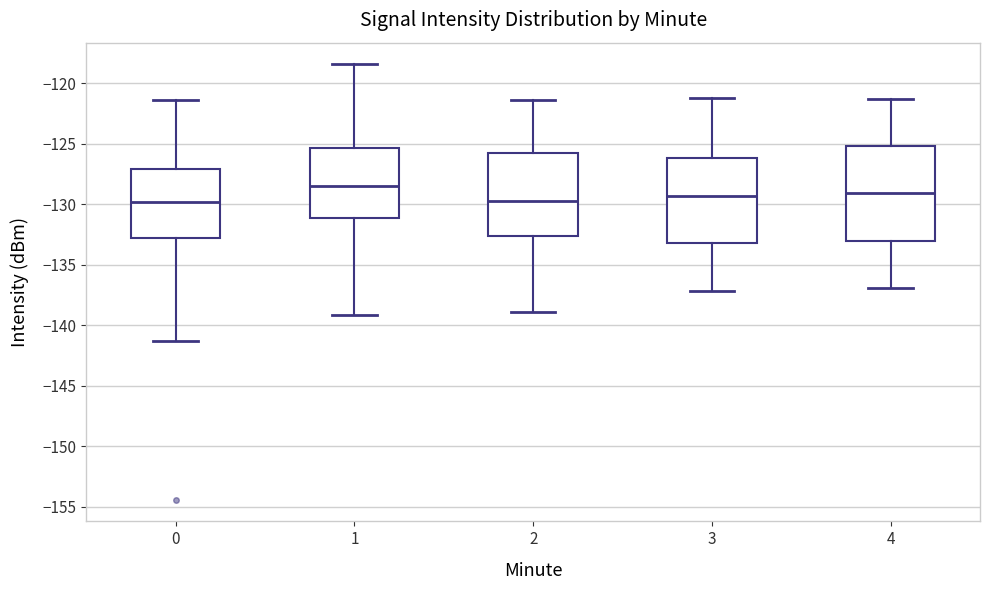

Reading left to right, read every box against the y-axis: the position of its median line, the range the box covers, and the ends of its whiskers. The values are not printed on the chart, so give them approximately, as read against the axis.

0: median -130.0, box -133.0 to -127.0, whiskers -141.5 to -121.5
1: median -128.5, box -131.0 to -125.5, whiskers -139.0 to -118.5
2: median -129.5, box -132.5 to -126.0, whiskers -139.0 to -121.5
3: median -129.5, box -133.0 to -126.0, whiskers -137.0 to -121.0
4: median -129.0, box -133.0 to -125.0, whiskers -137.0 to -121.5